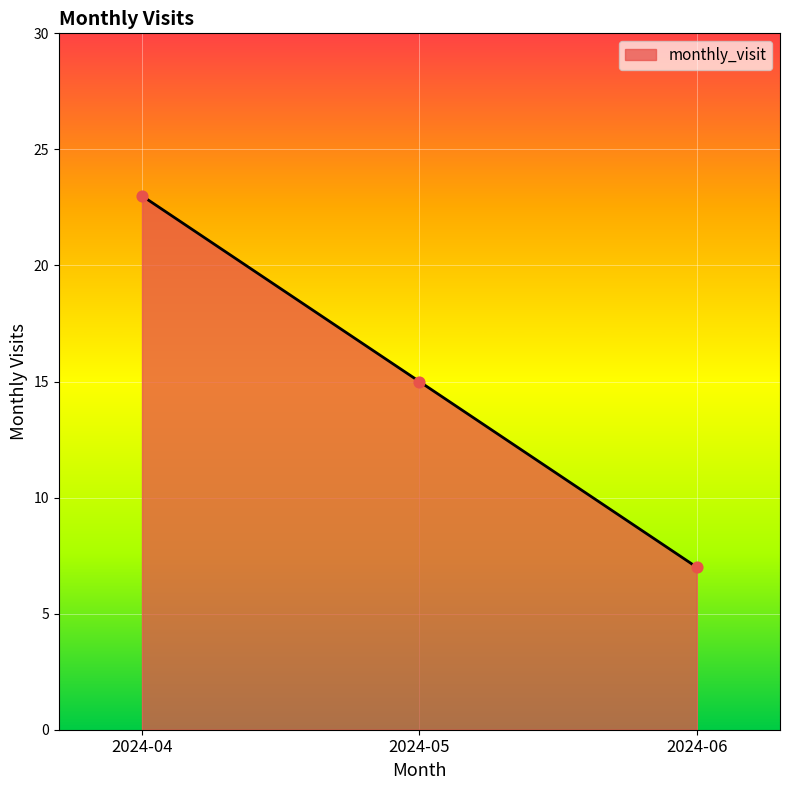

Between 2024-06 and 2024-05, which is larger?

2024-05